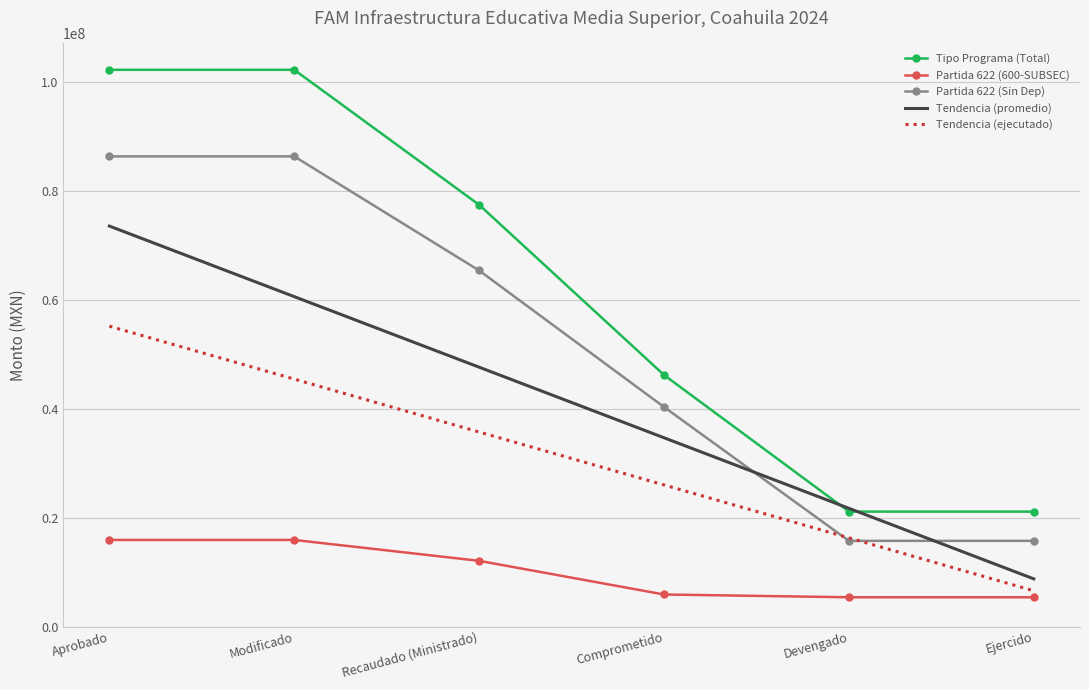

What is the smallest value displayed?

5374299.3